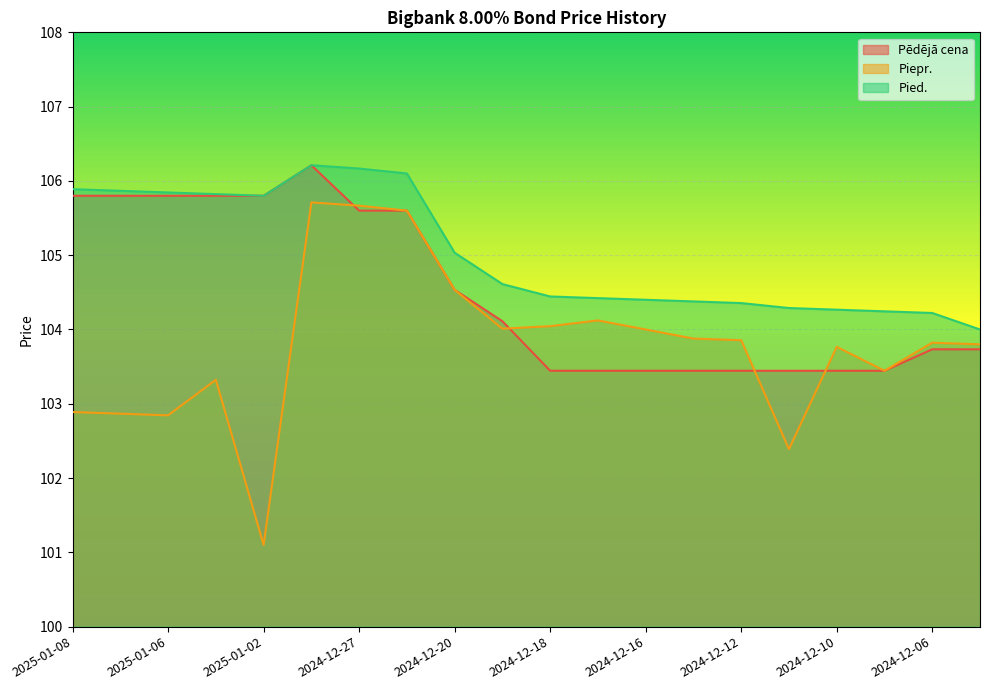

List the labels in order of Pied. value, largest first.

2024-12-30, 2024-12-27, 2024-12-23, 2025-01-08, 2025-01-07, 2025-01-06, 2025-01-03, 2025-01-02, 2024-12-20, 2024-12-19, 2024-12-18, 2024-12-17, 2024-12-16, 2024-12-13, 2024-12-12, 2024-12-11, 2024-12-10, 2024-12-09, 2024-12-06, 2024-12-05